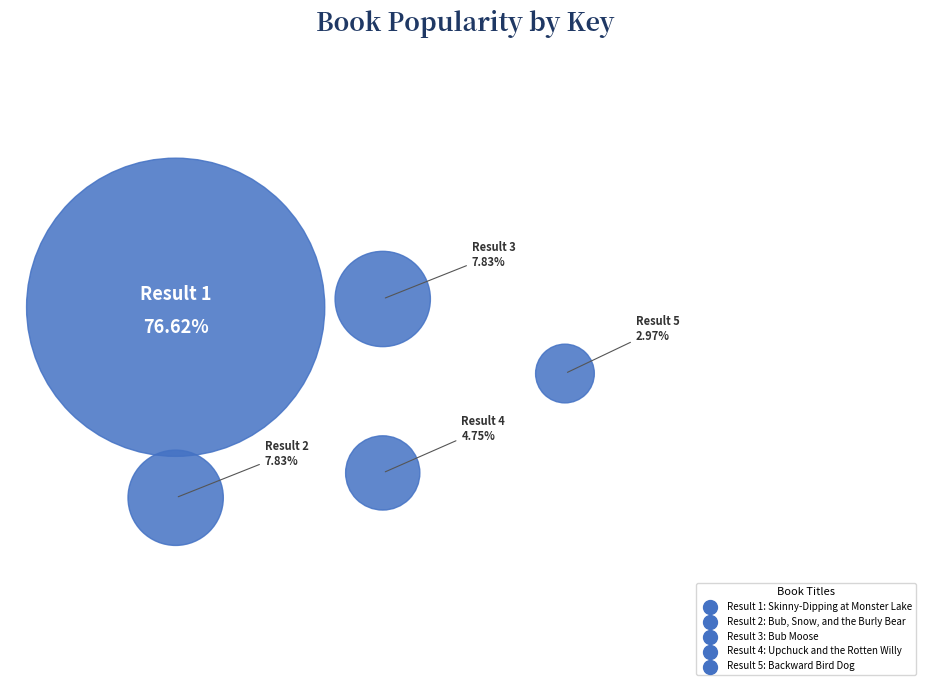

Approximately how many times larger is the value at Skinny-Dipping at Monster Lake compared to Bub, Snow, and the Burly Bear Scare?

9.8